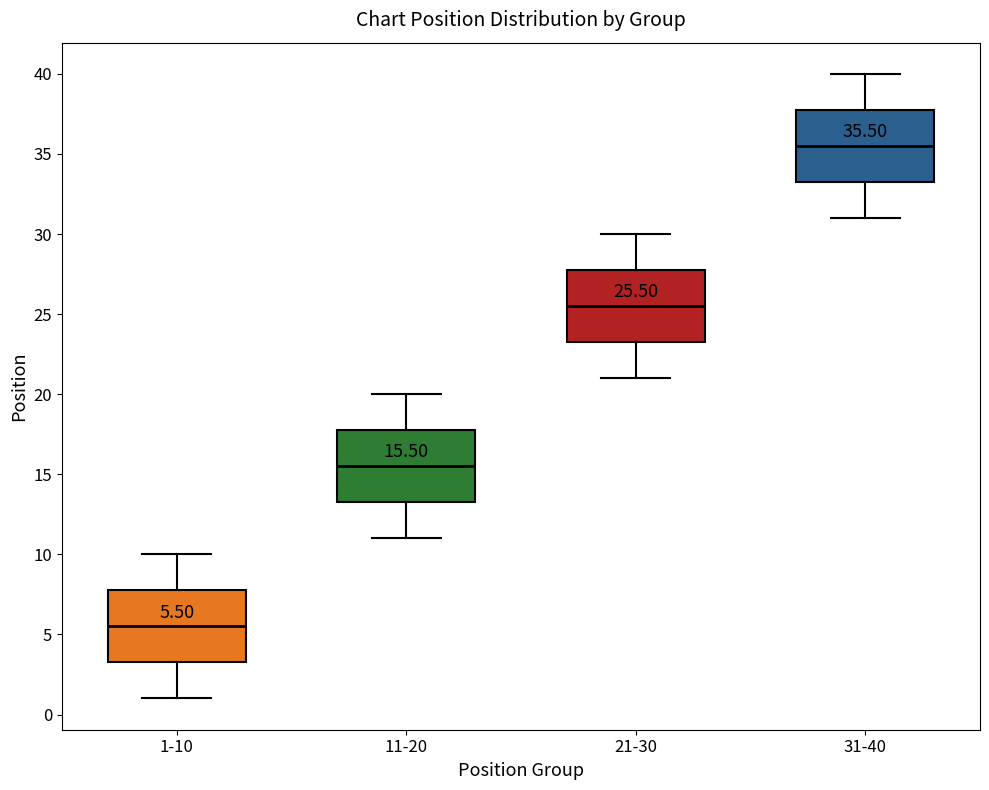

Which box has the highest median line?

31-40